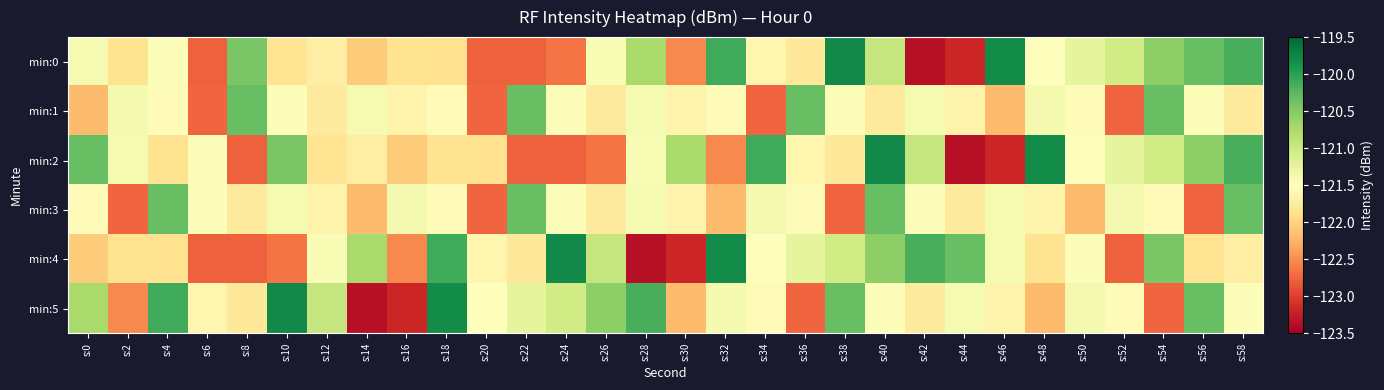

At which category is the sum across all series the highest?

s:40